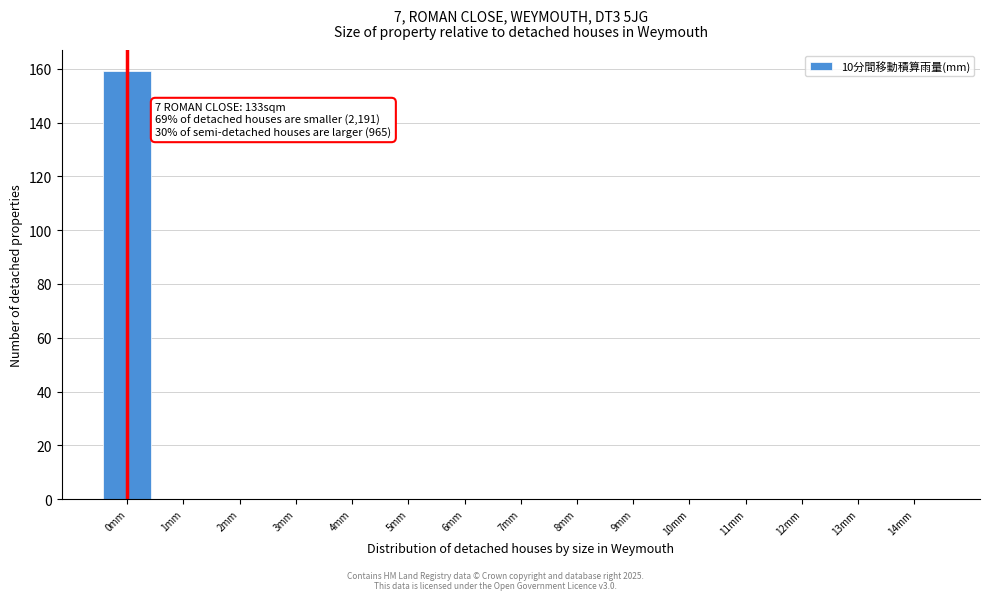

Which range on the x-axis has the tallest bar?

-0.5 to 0.5